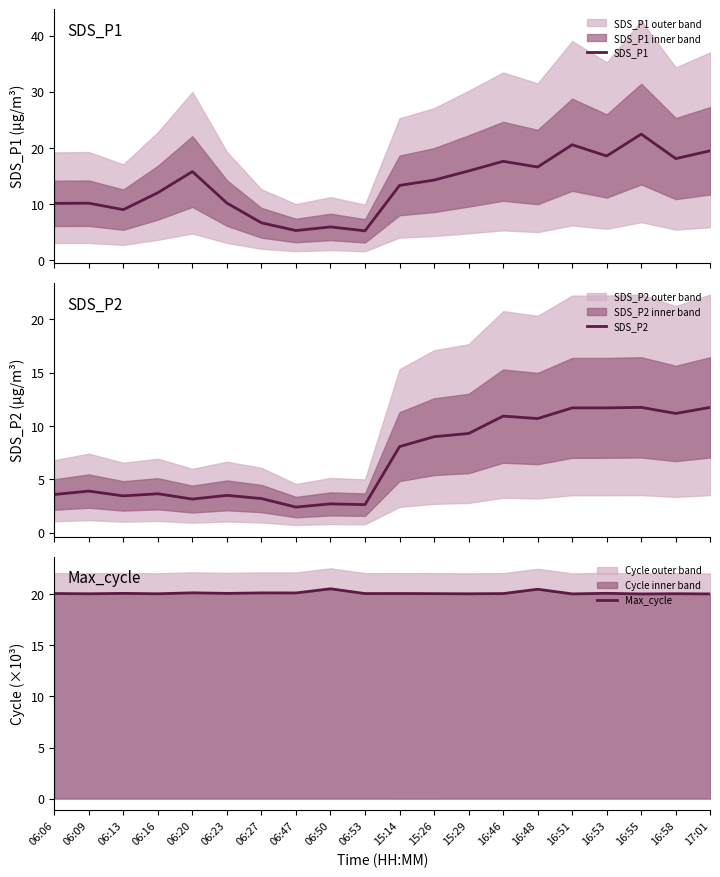

What is the difference between the maximum and minimum values in the Max_cycle series?

0.5